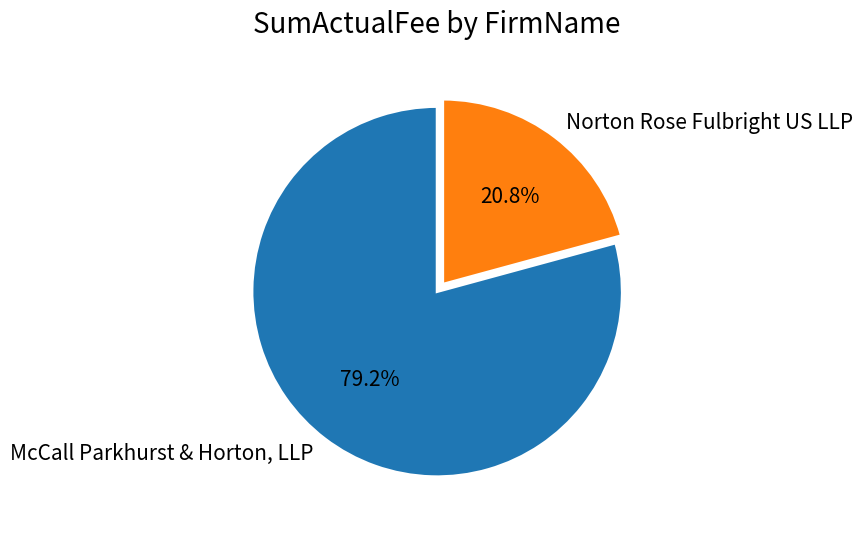

To the nearest percent, what portion does Norton Rose Fulbright US LLP represent?

21%